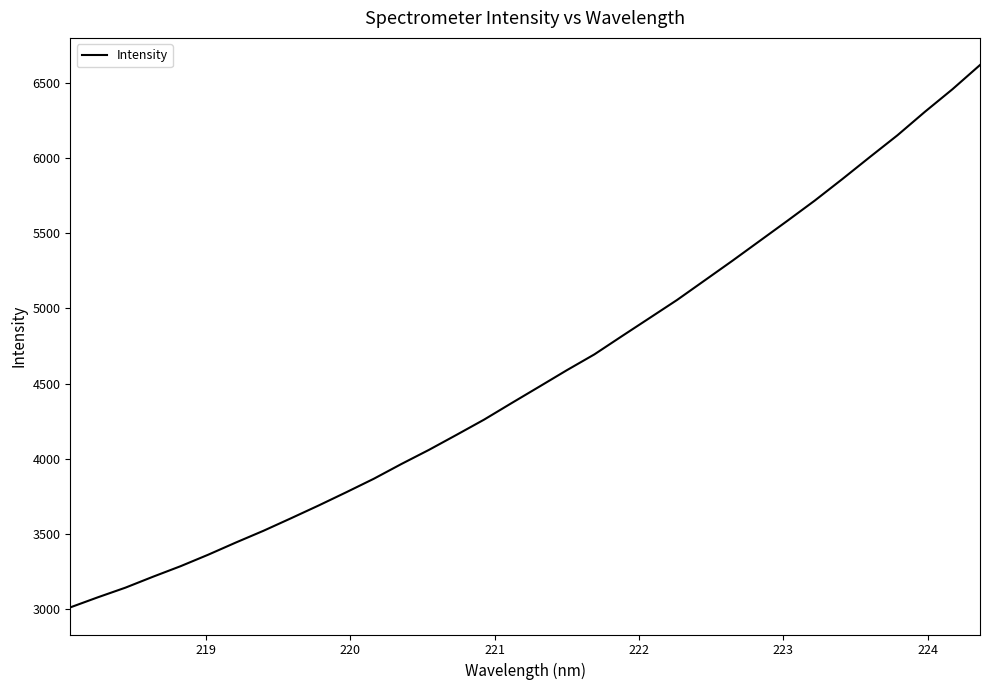

What is the smallest value displayed?

3011.4